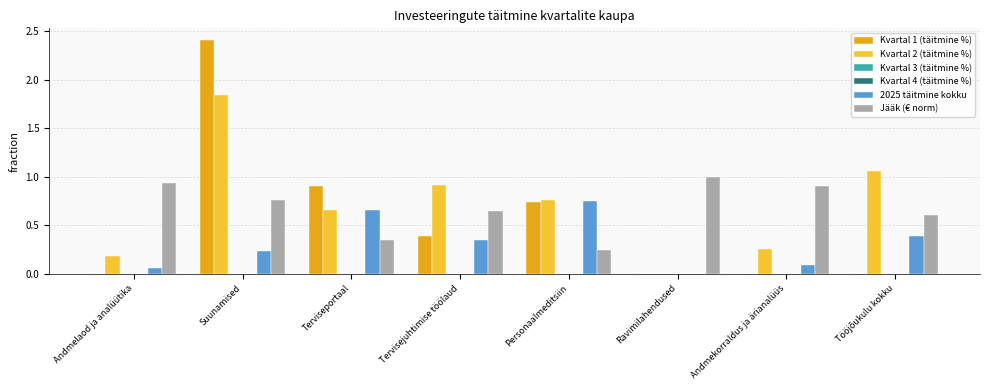

What is the spread (max minus min) of values at Personaalmeditsiin?

0.8